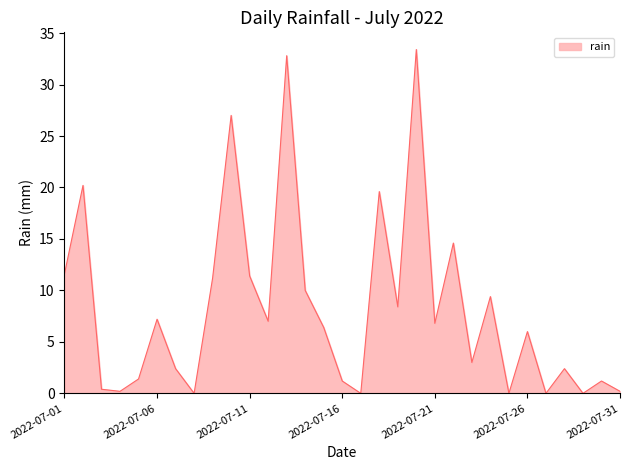

Does the chart have visible grid lines?

No